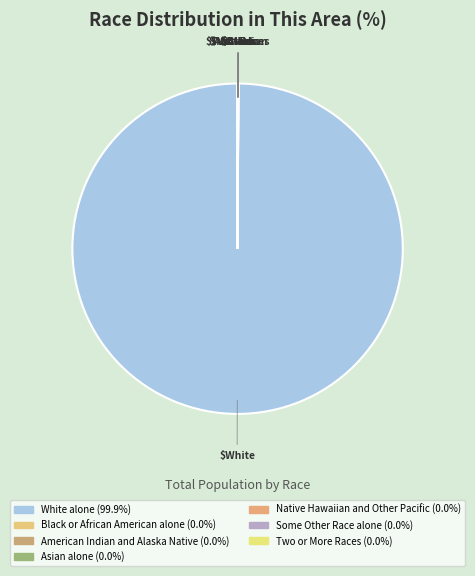

Is there a majority slice in this chart?

Yes